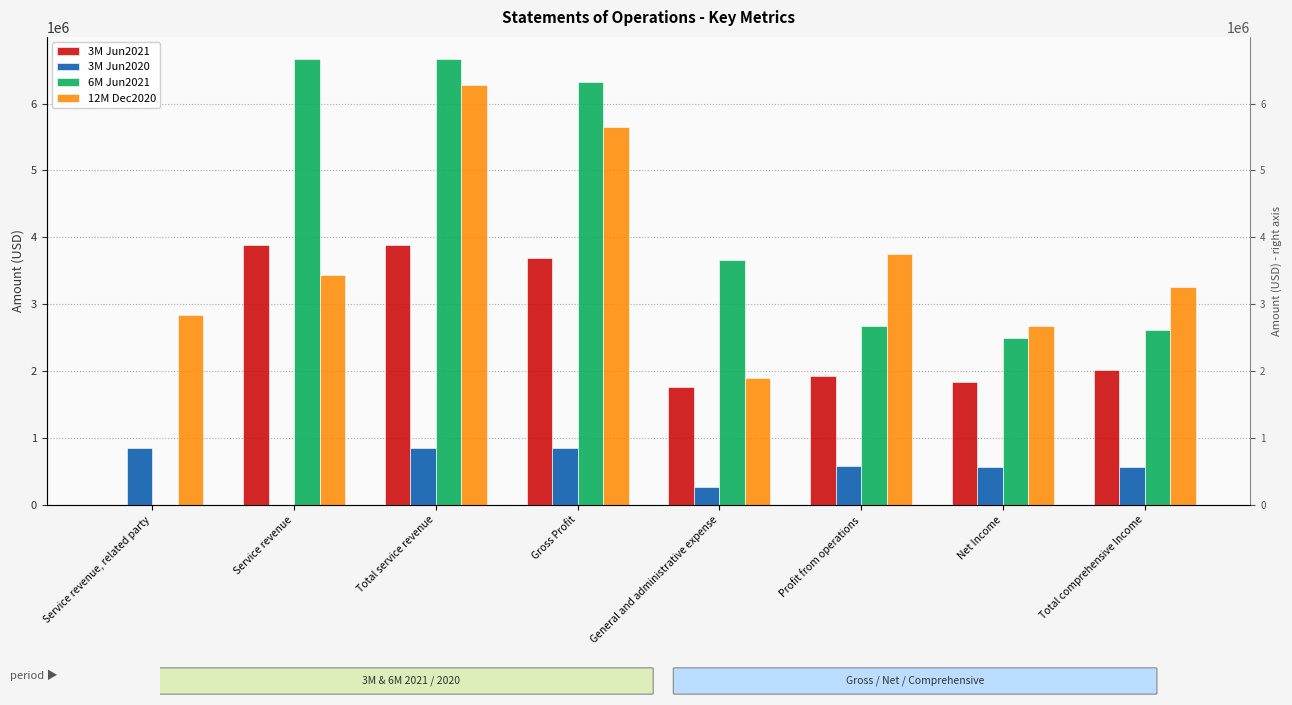

At which label is 6M Jun2021 closest to 3331908?

General and administrative expense